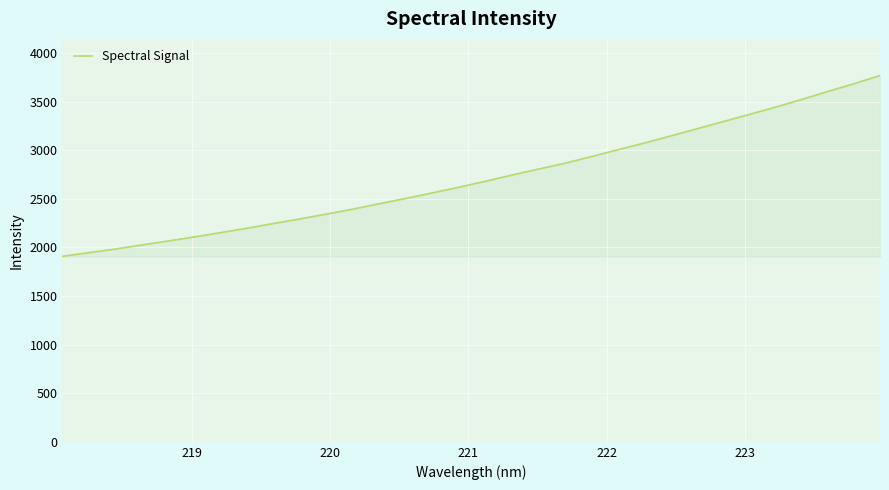

What is the greatest value displayed?

3768.0